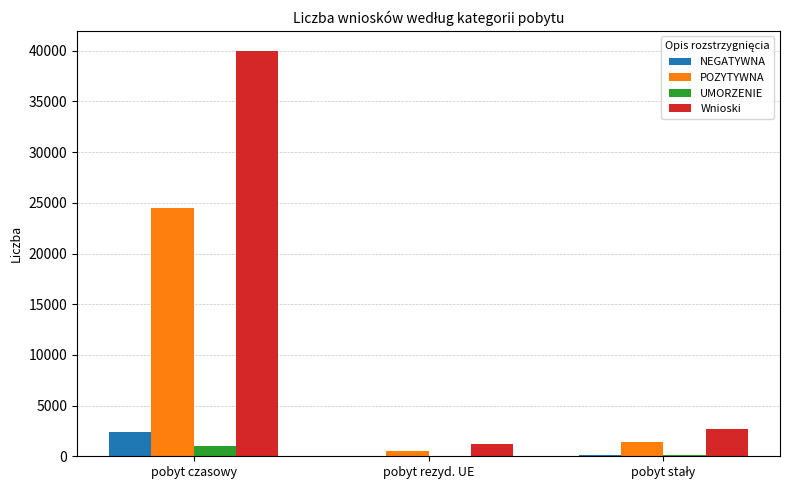

Between pobyt czasowy and pobyt rezyd. UE, which series saw the biggest shift?

Wnioski